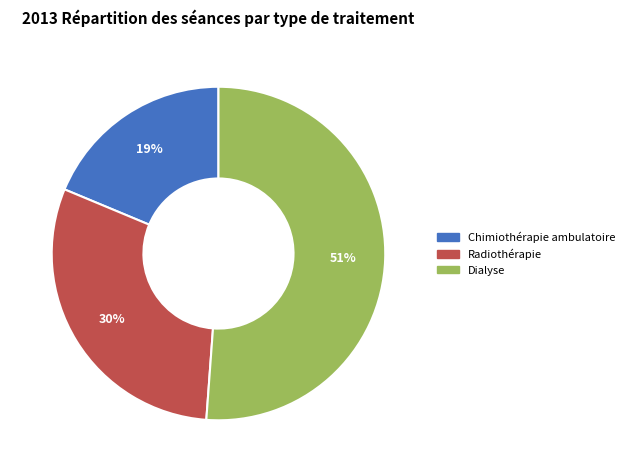

Is it true that Dialyse is 51% of the pie?

True